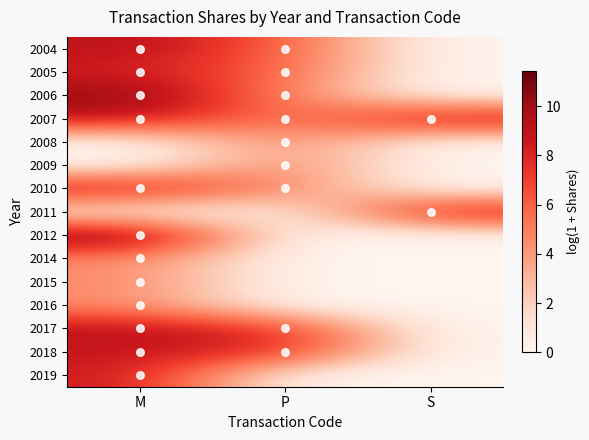

List the series in order of their peak value, lowest first.

2014, 2016, 2008, 2015, 2009, 2005, 2019, 2018, 2011, 2004, 2010, 2017, 2007, 2006, 2012